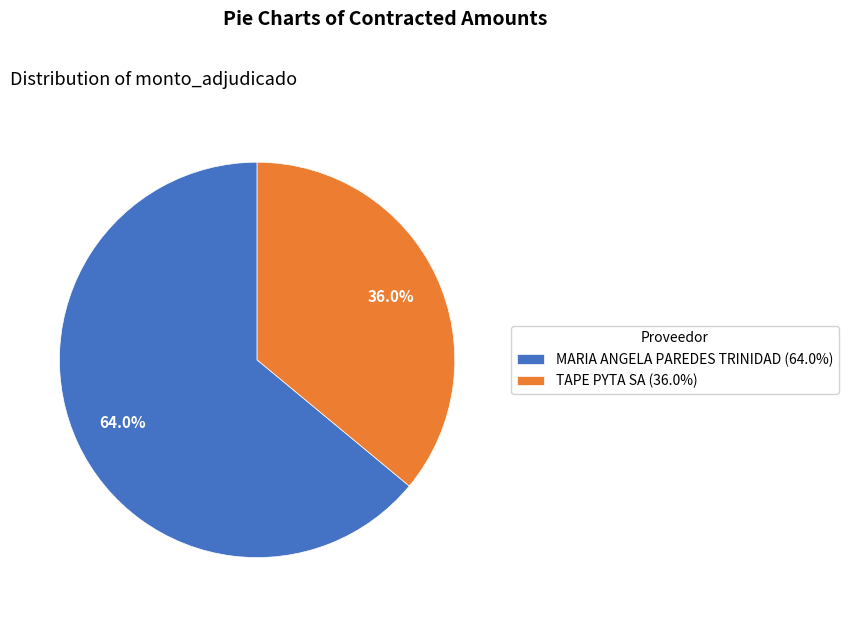

What is the ratio of the value at TAPE PYTA SA to the value at MARIA ANGELA PAREDES TRINIDAD?

0.6